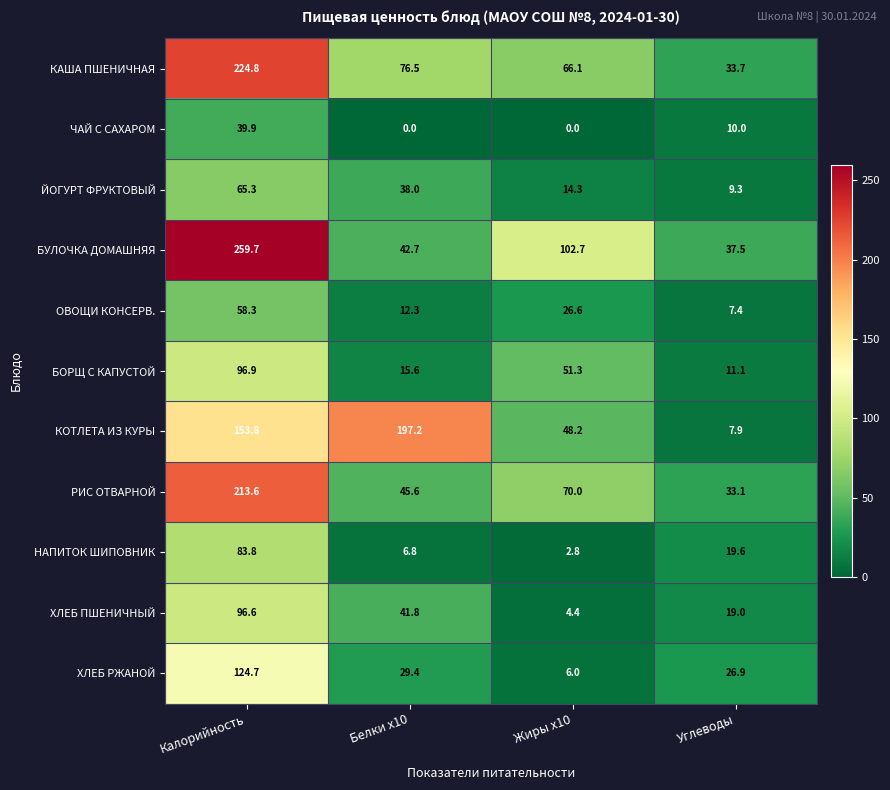

What is the sum of the КОТЛЕТА ИЗ КУРЫ values at Белки x10 and Углеводы?

205.1